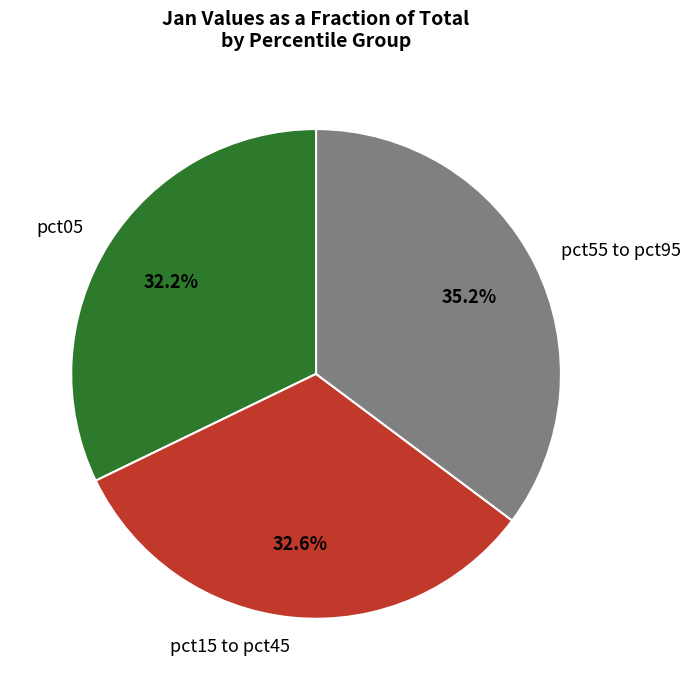

Approximately how many times larger is the value at pct55 to pct95 compared to pct05?

1.1